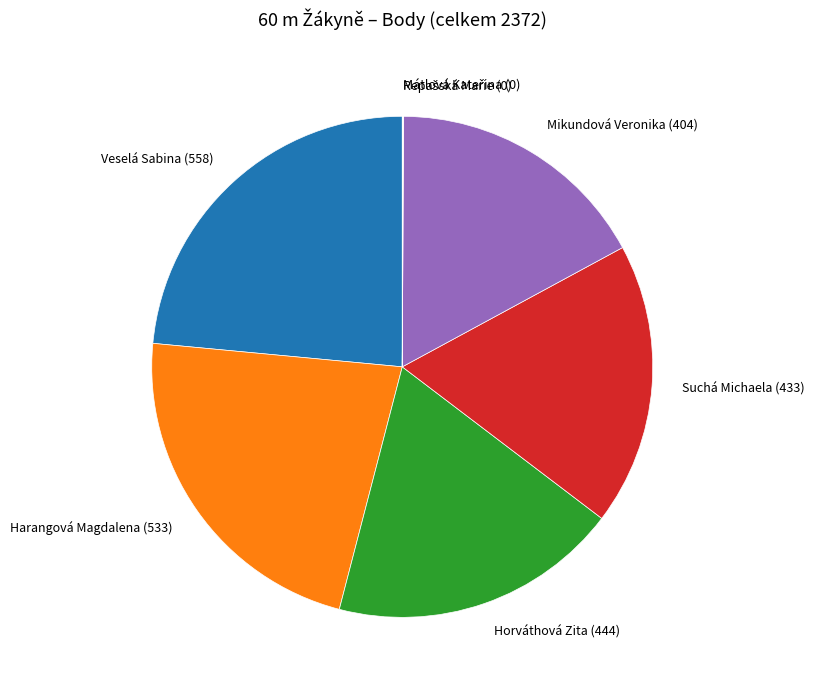

True or false: Mikundová Veronika accounts for 26% of the total.

False